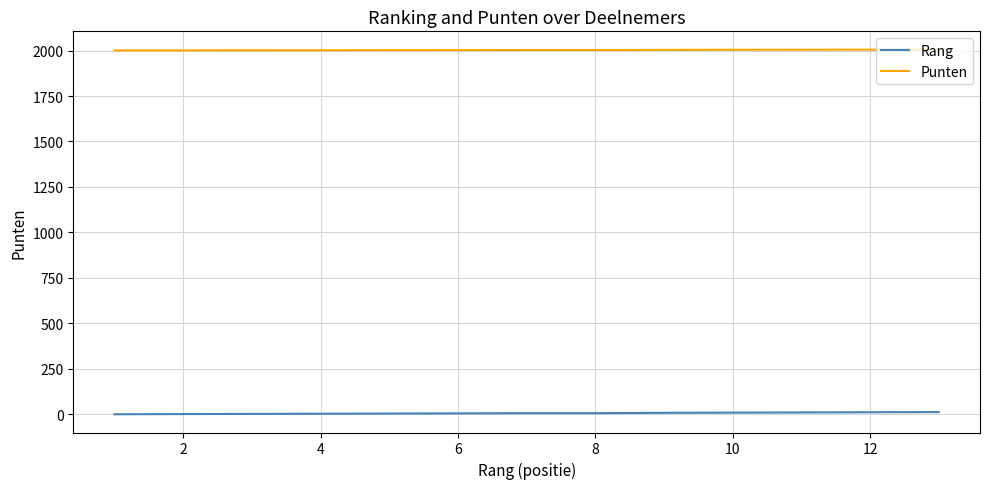

Rank the series by their average value, from highest to lowest.

Punten, Rang